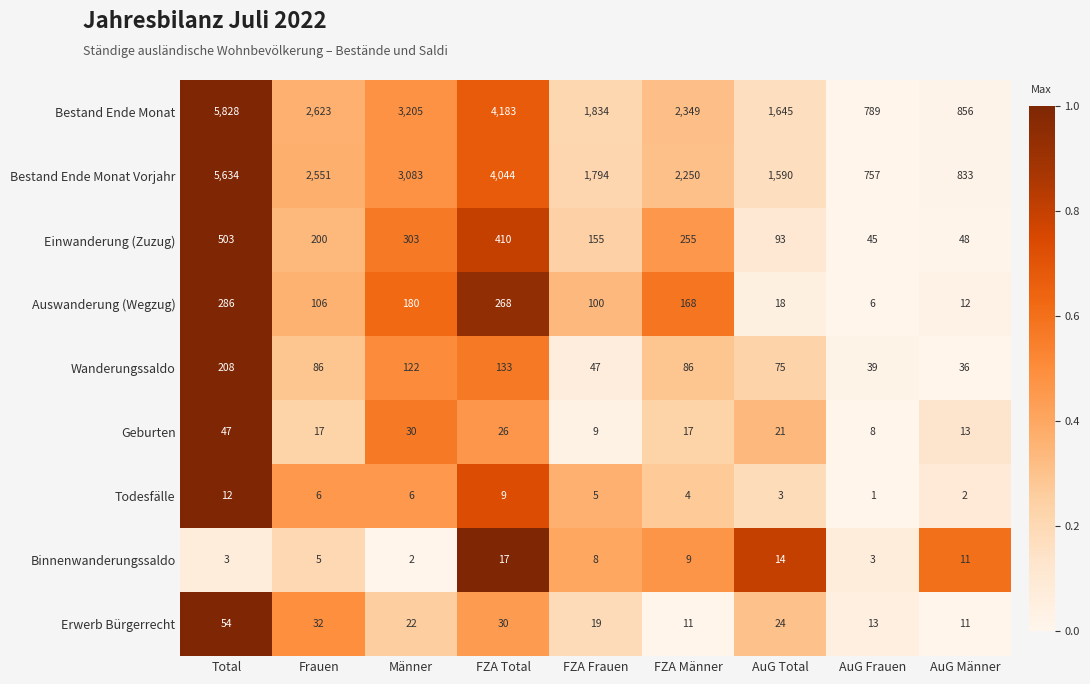

Which series changed the most between FZA Total and AuG Total?

Bestand Ende Monat